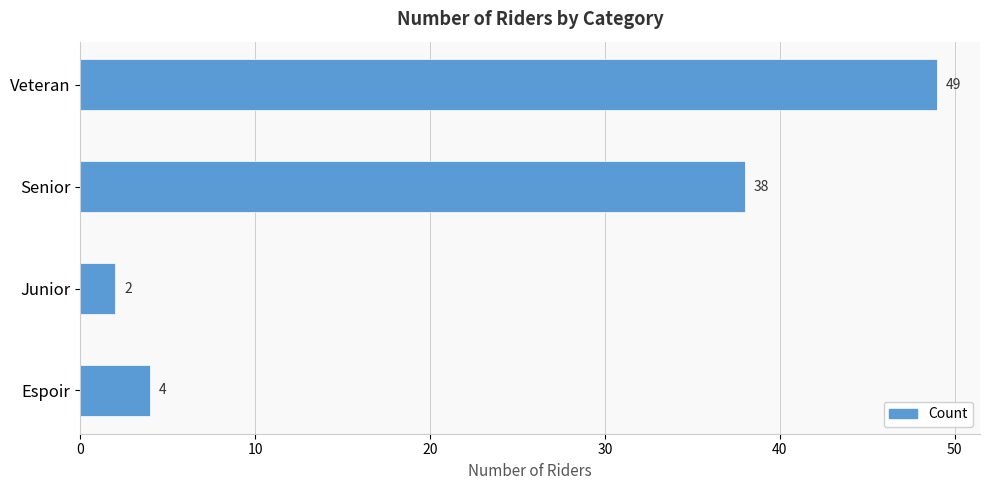

Reading bottom to top, extract all data points from this chart.

4	2	38	49